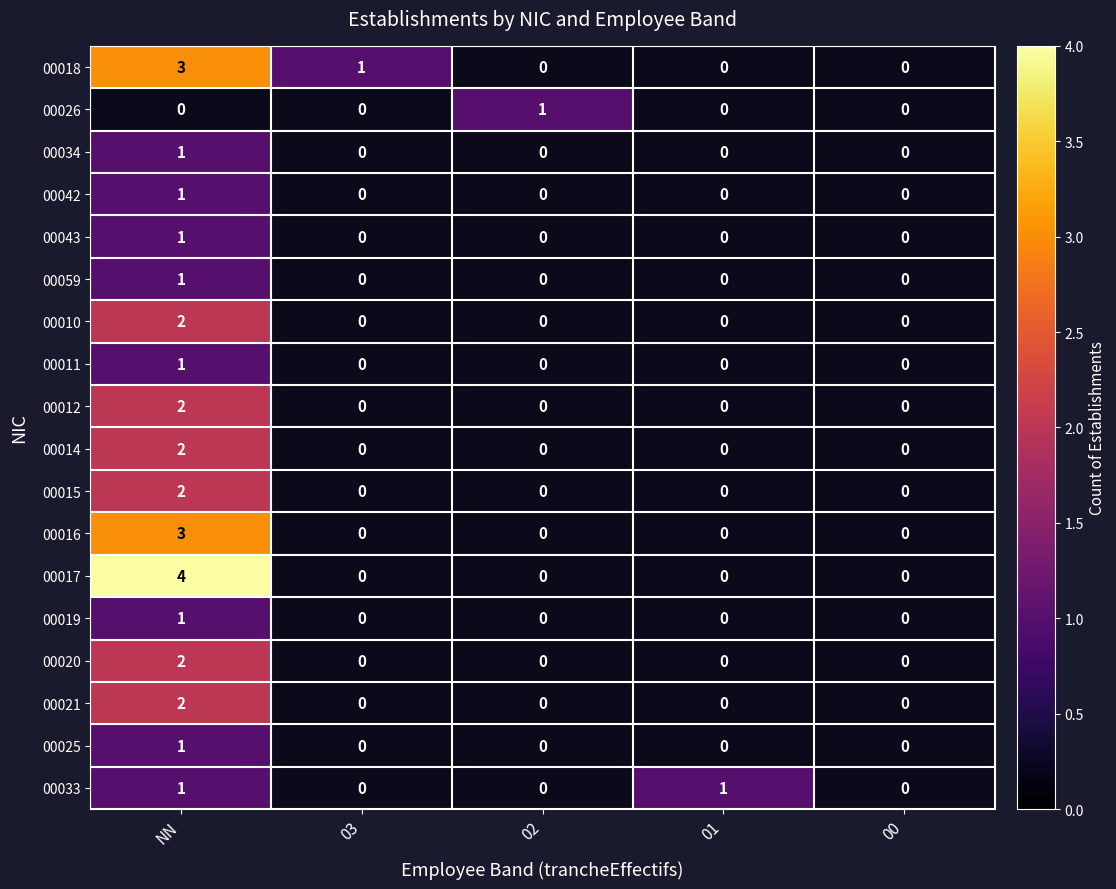

Between NN and 03, which is larger?

NN